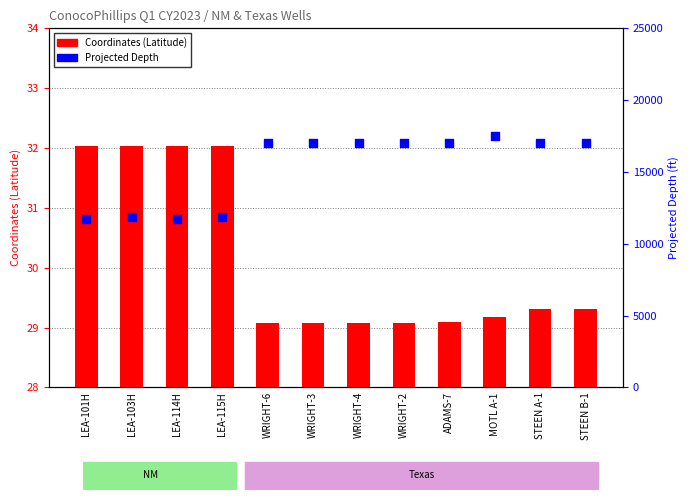

What are all the series names shown in the legend?

Coordinates (Latitude), Projected Depth